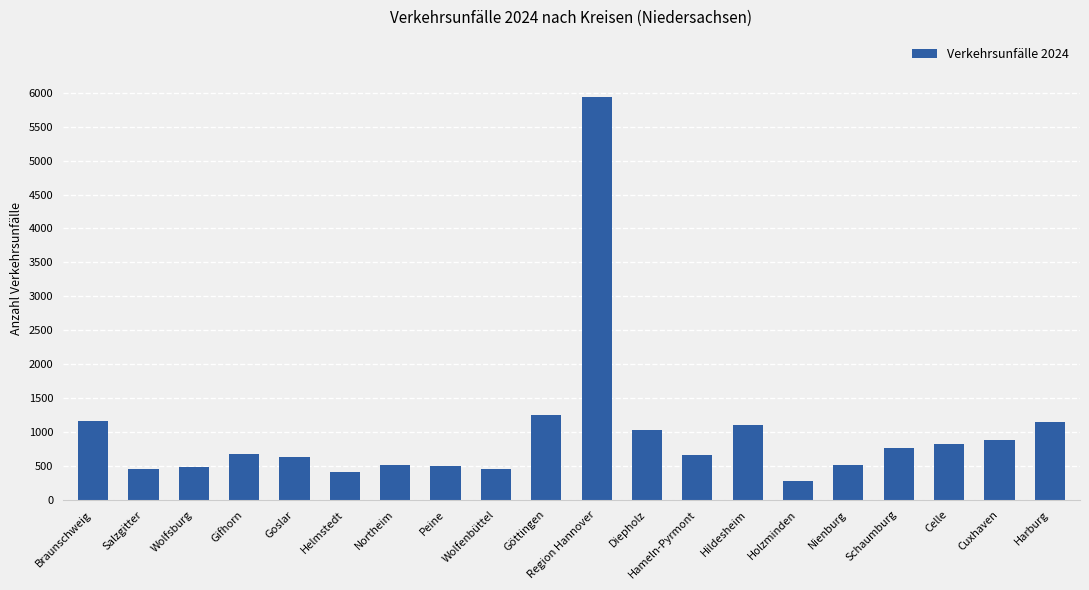

Approximately how many times larger is the value at Hameln-Pyrmont compared to Göttingen?

0.5